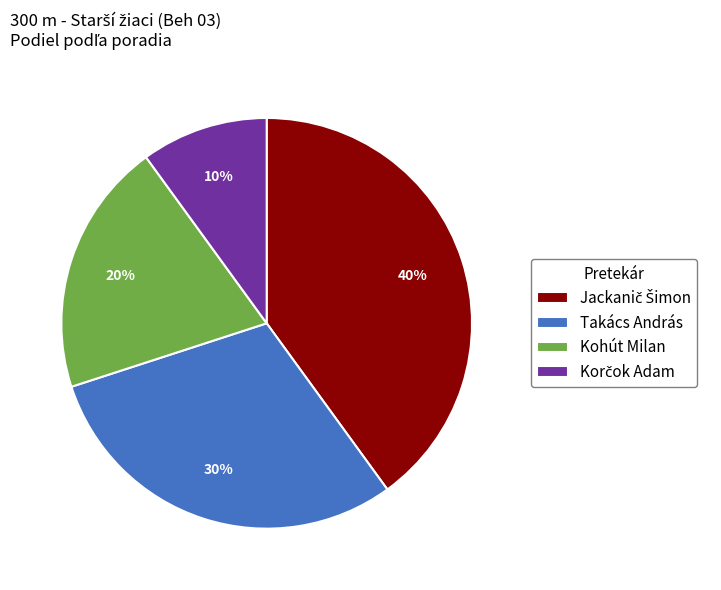

The Kohút Milan slice represents 15% of the pie. True or false?

False